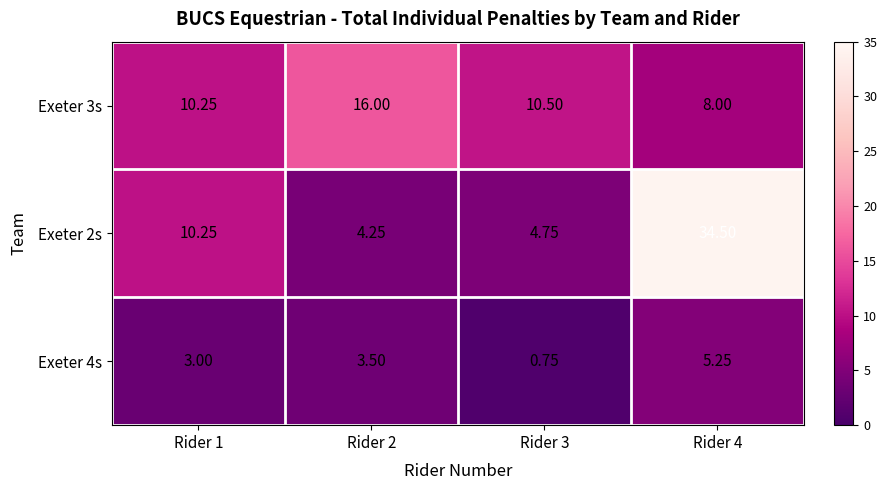

Is the value of Exeter 2s at Rider 2 greater than the value of Exeter 4s at Rider 1?

Yes